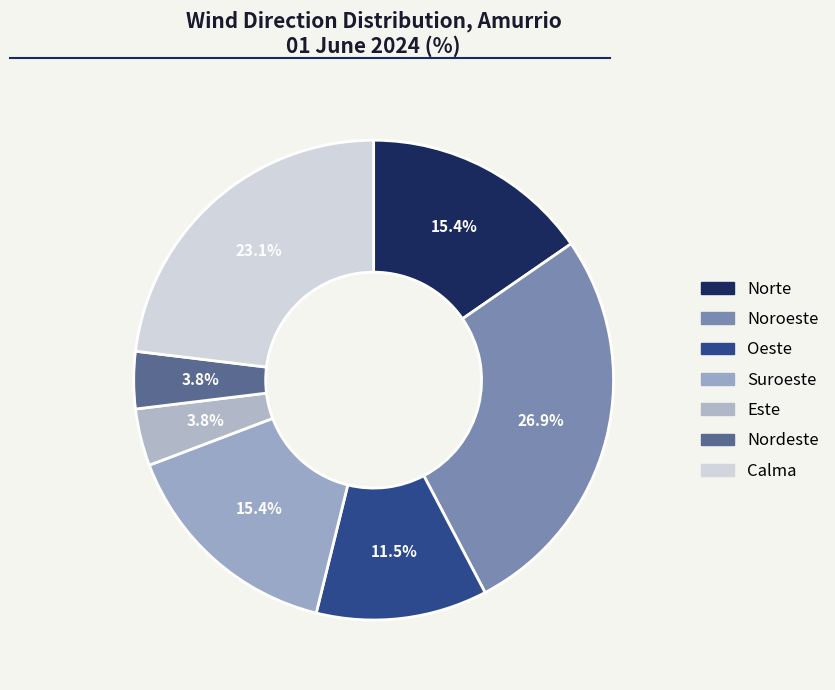

Approximately how many times larger is the value at Noroeste compared to Nordeste?

7.0